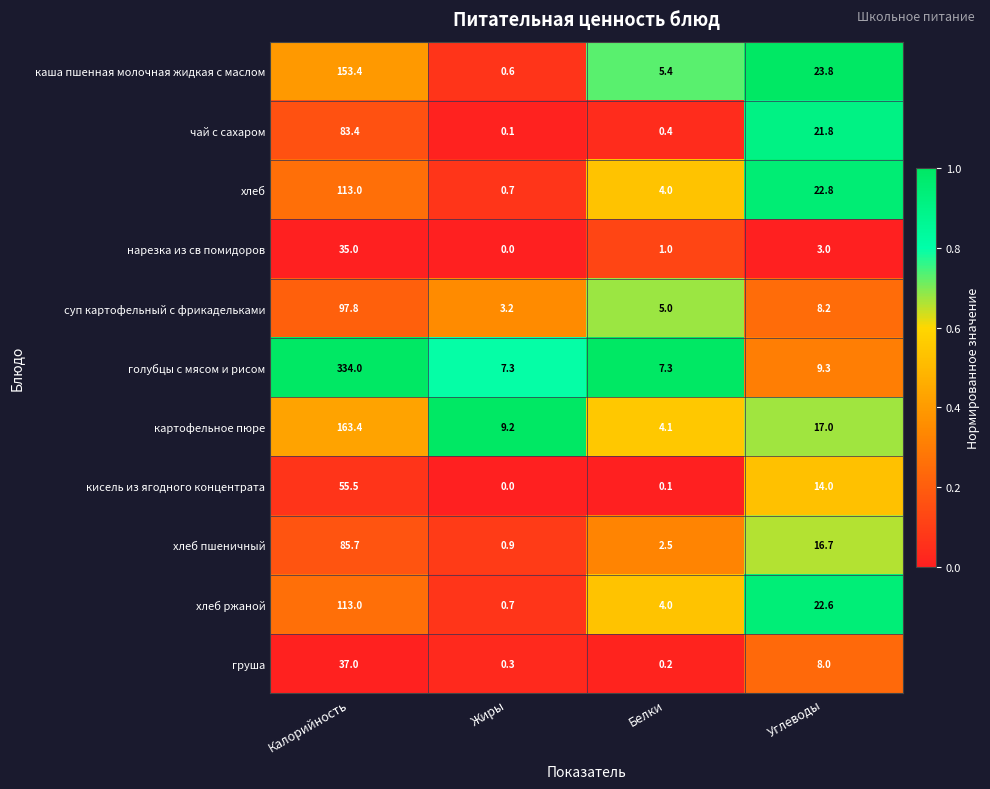

Count the number of data series in this chart.

11